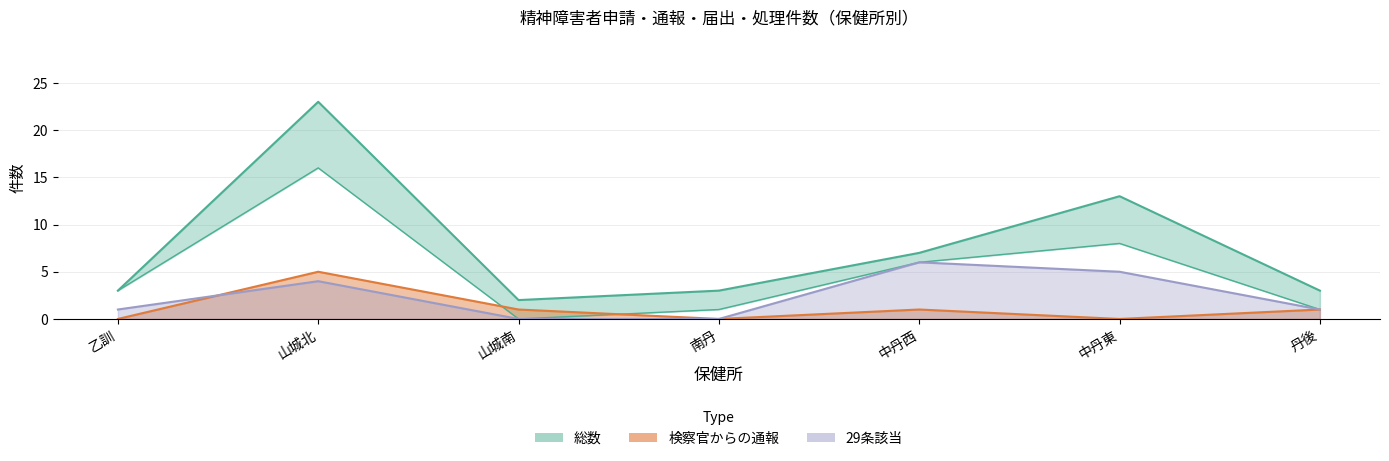

True or false: 総数 has more than 1 interior local peaks.

True